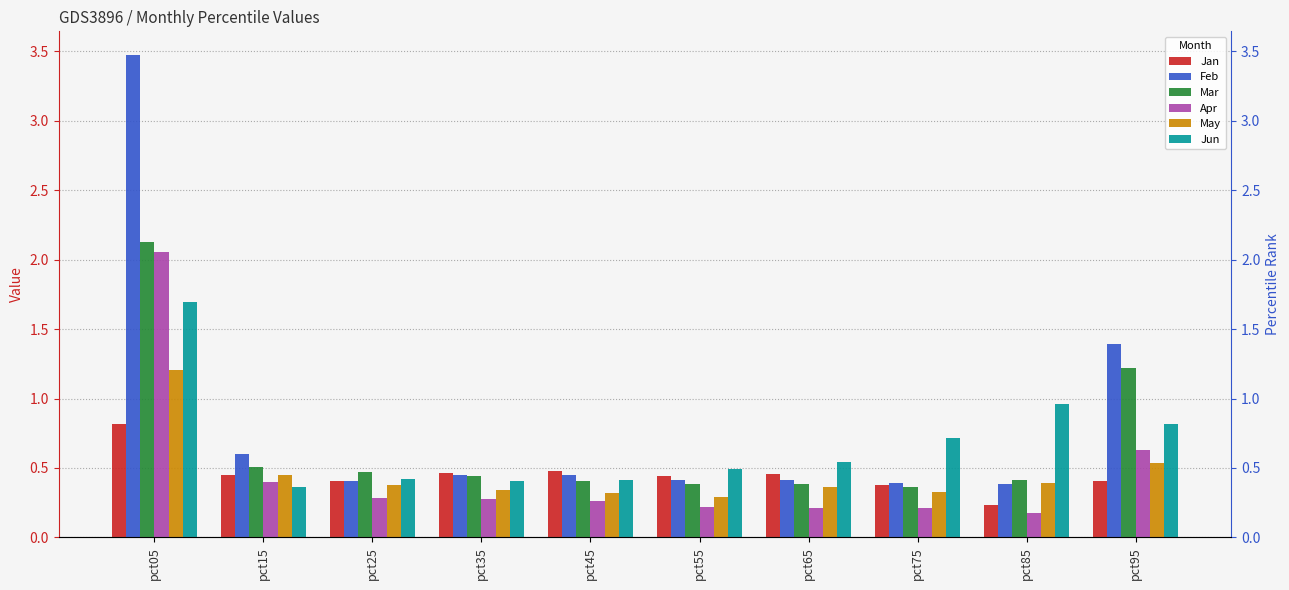

Reading left to right, extract all data points from this chart.

Jan: 0.8	0.5	0.4	0.5	0.5	0.4	0.5	0.4	0.2	0.4
Feb: 3.5	0.6	0.4	0.4	0.4	0.4	0.4	0.4	0.4	1.4
Mar: 2.1	0.5	0.5	0.4	0.4	0.4	0.4	0.4	0.4	1.2
Apr: 2.1	0.4	0.3	0.3	0.3	0.2	0.2	0.2	0.2	0.6
May: 1.2	0.5	0.4	0.3	0.3	0.3	0.4	0.3	0.4	0.5
Jun: 1.7	0.4	0.4	0.4	0.4	0.5	0.5	0.7	1.0	0.8